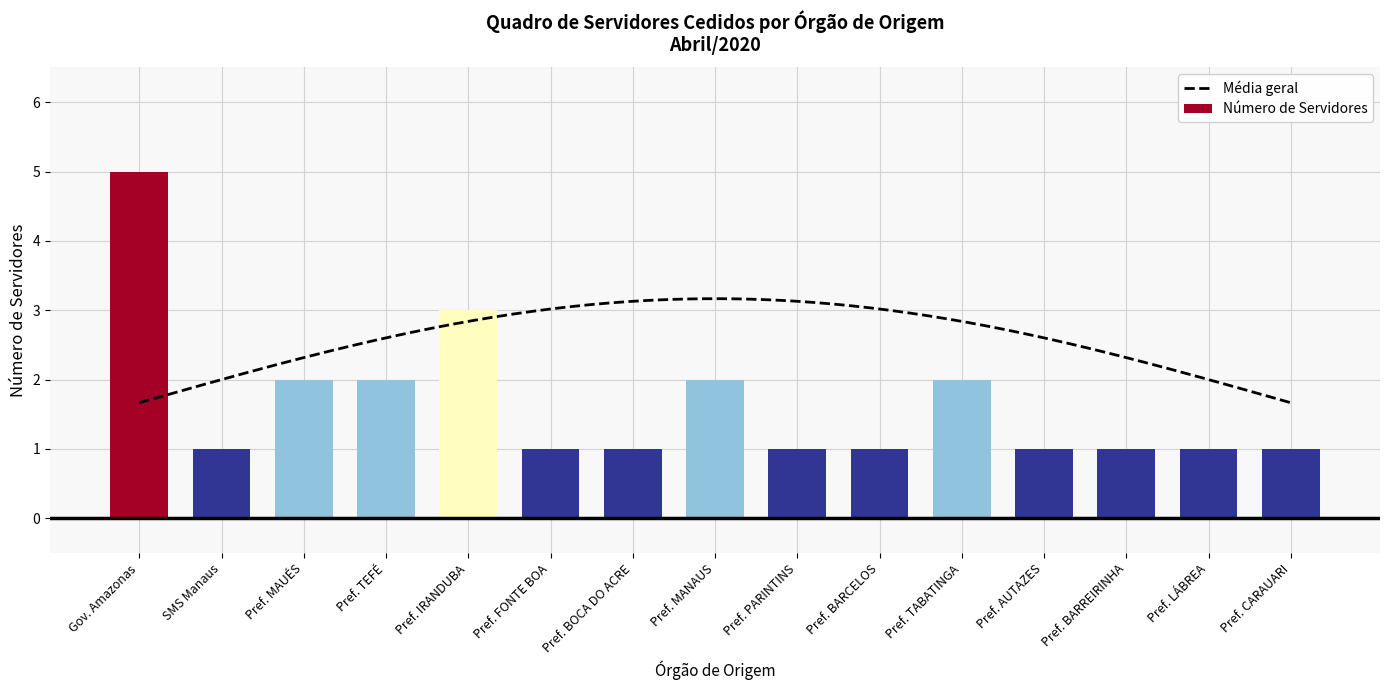

The Número de Servidores series shows 0 at Pref. BARCELOS. True or false?

False